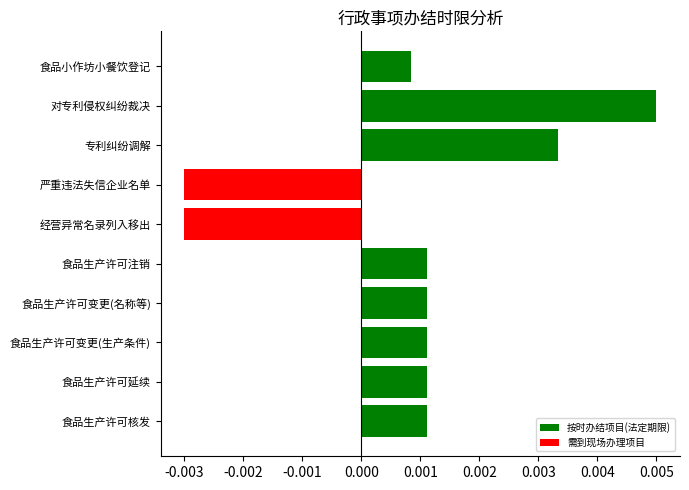

Which has a higher value, 对专利侵权纠纷裁决 or 食品生产许可核发?

对专利侵权纠纷裁决